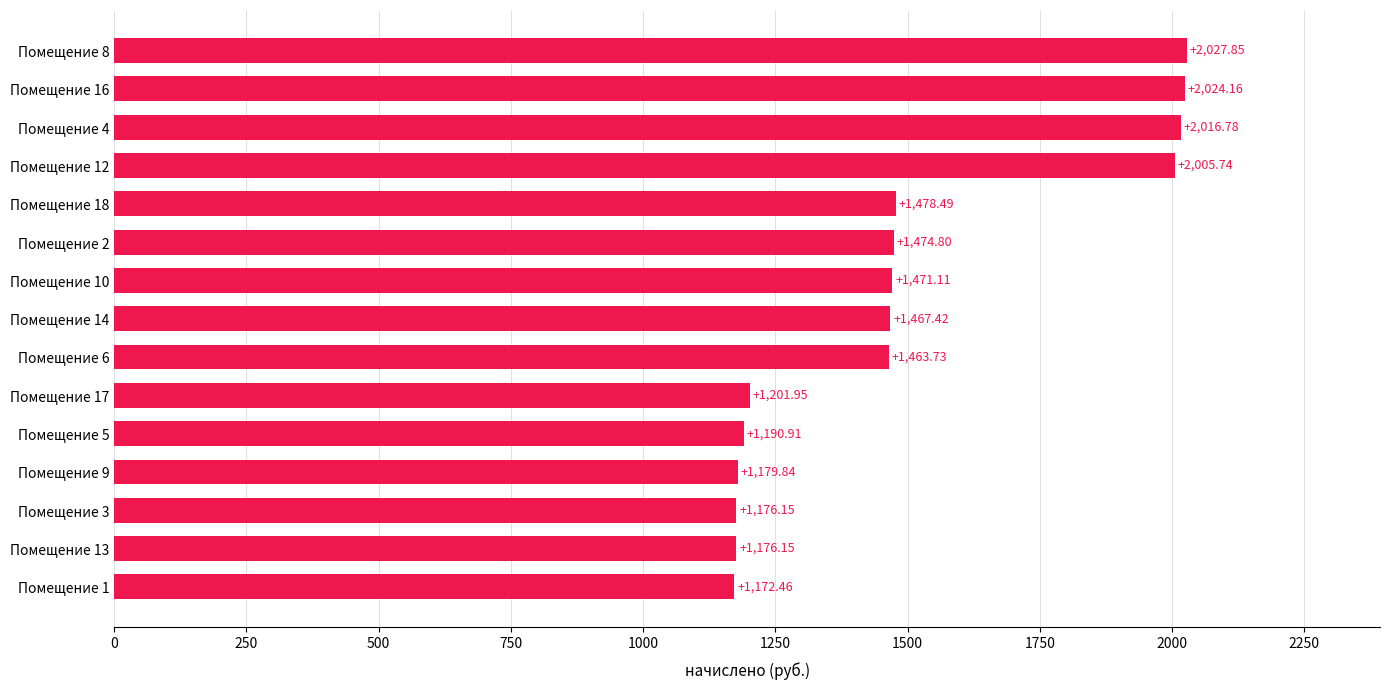

Approximately how many times larger is the value at Помещение 18 compared to Помещение 13?

1.3